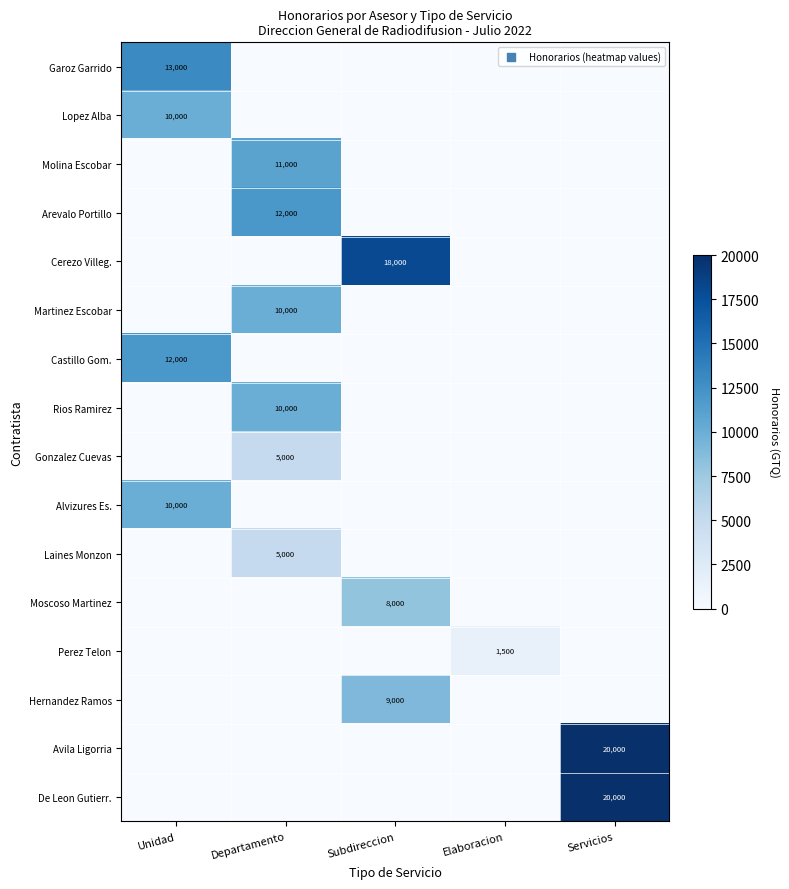

The Lopez Alba series shows 0 at Subdireccion. True or false?

True